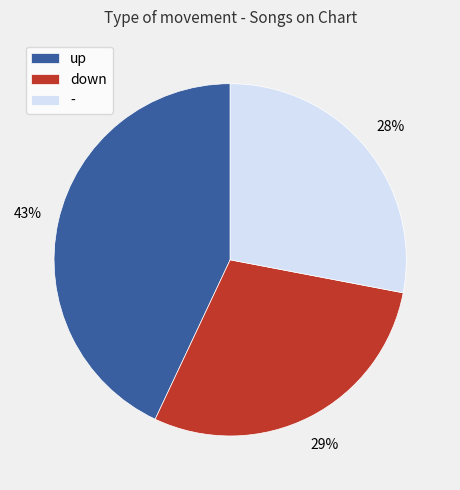

Which category has the biggest portion of the pie?

up